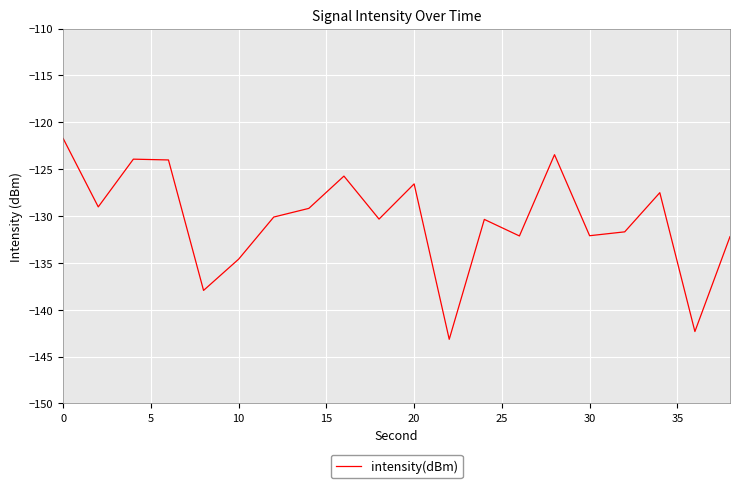

How many lines are shown in the chart?

1